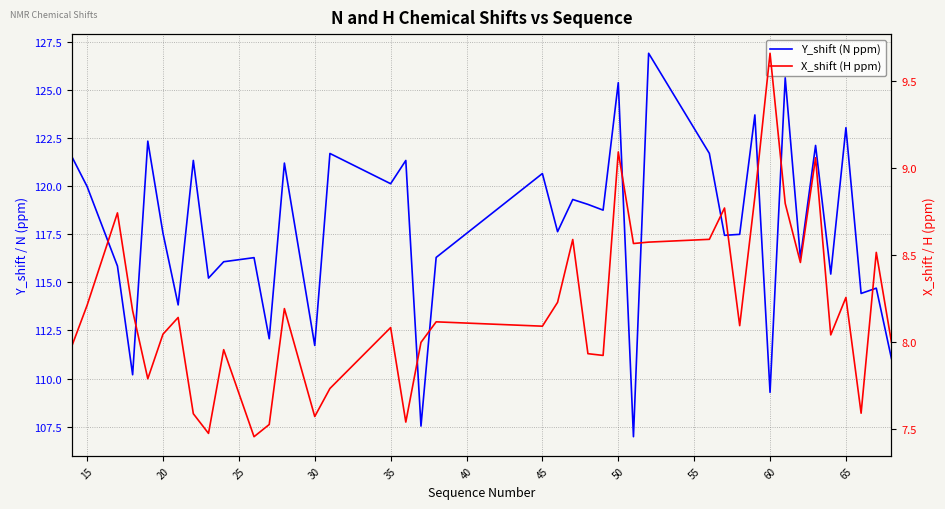

Is it true that X_shift (H ppm) equals 13.7 at 70?

False